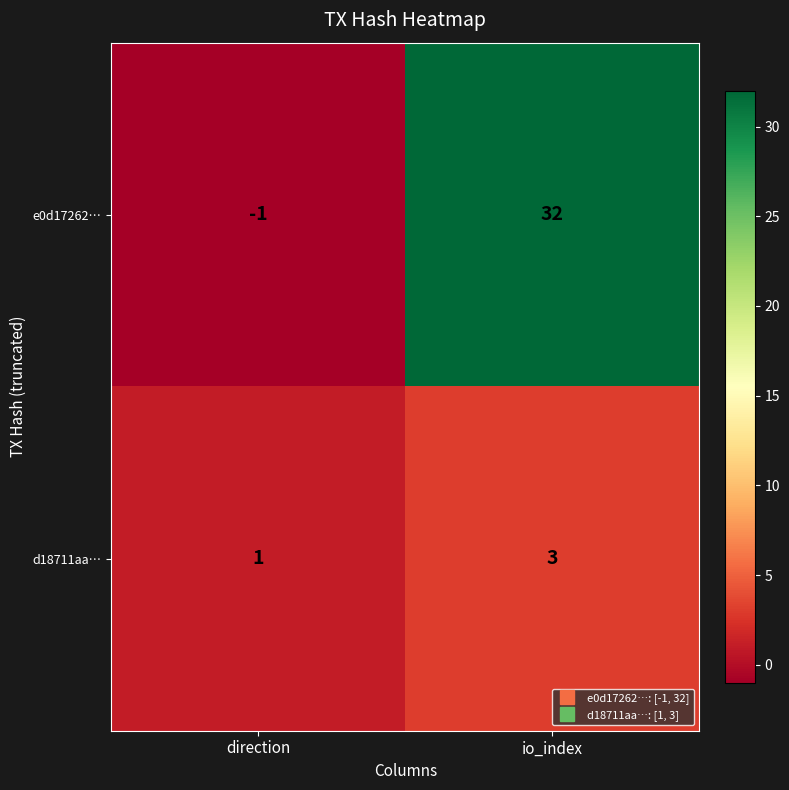

Reading left to right, list all the values displayed in this chart.

e0d17262…: -1	32
d18711aa…: 1	3